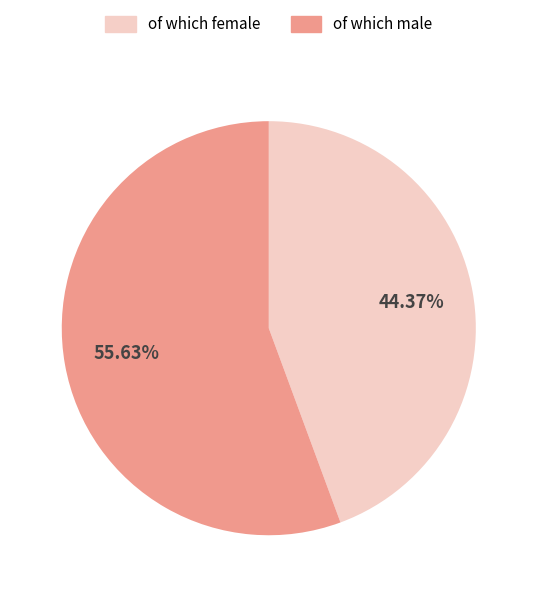

To the nearest percent, what is the combined percentage of of which male and of which female?

100%